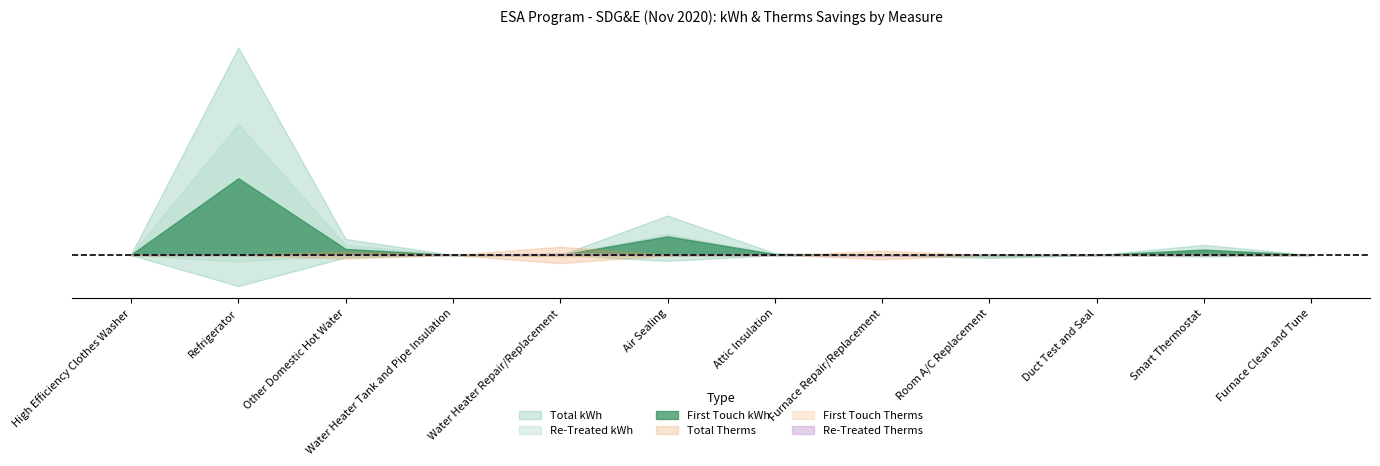

List the labels in order of First Touch kWh value, largest first.

Refrigerator, Air Sealing, Other Domestic Hot Water, Smart Thermostat, Attic Insulation, High Efficiency Clothes Washer, Water Heater Tank and Pipe Insulation, Water Heater Repair/Replacement, Furnace Repair/Replacement, Duct Test and Seal, Furnace Clean and Tune, Room A/C Replacement